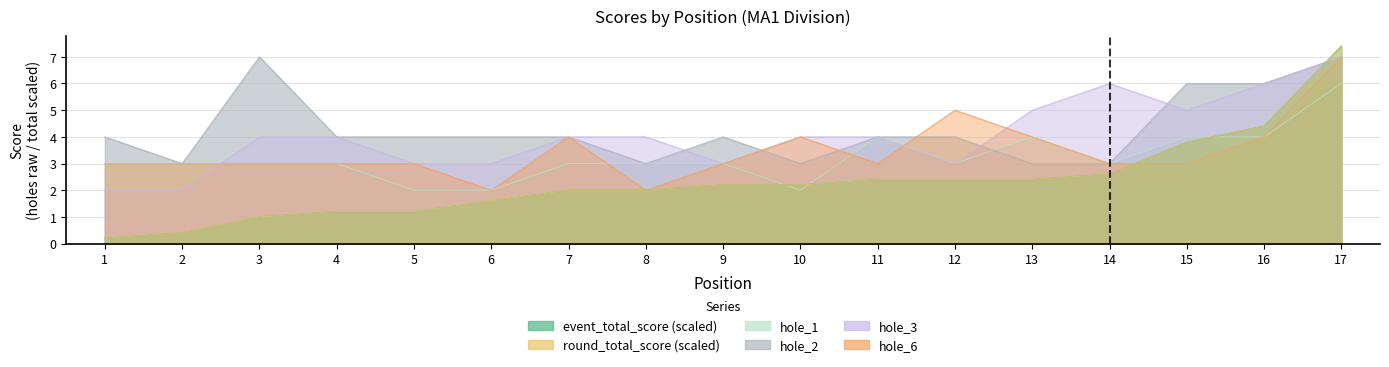

At which label is round_total_score closest to 3?

14